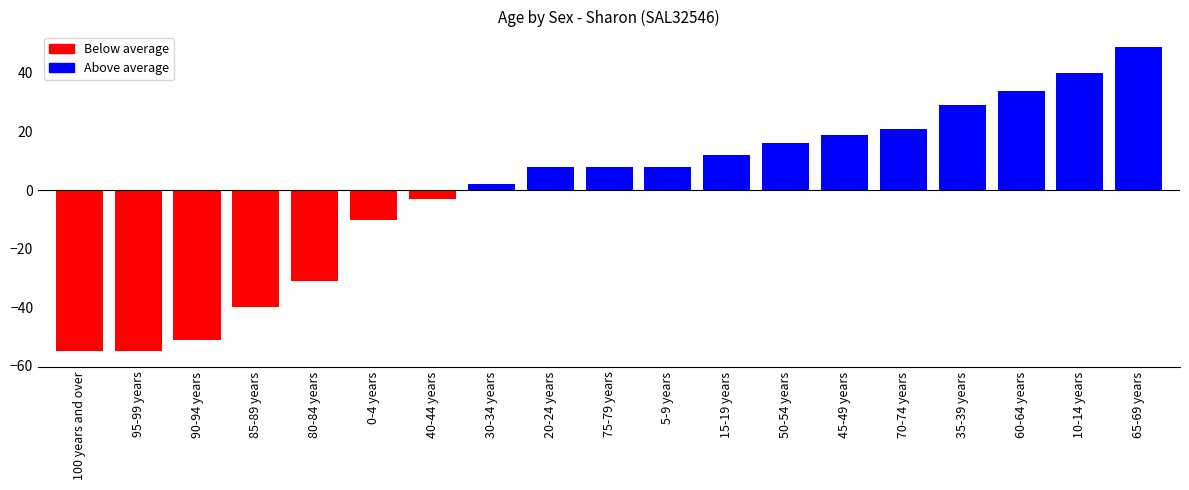

What is the change in value from 30-34 years to 45-49 years?

+17.0